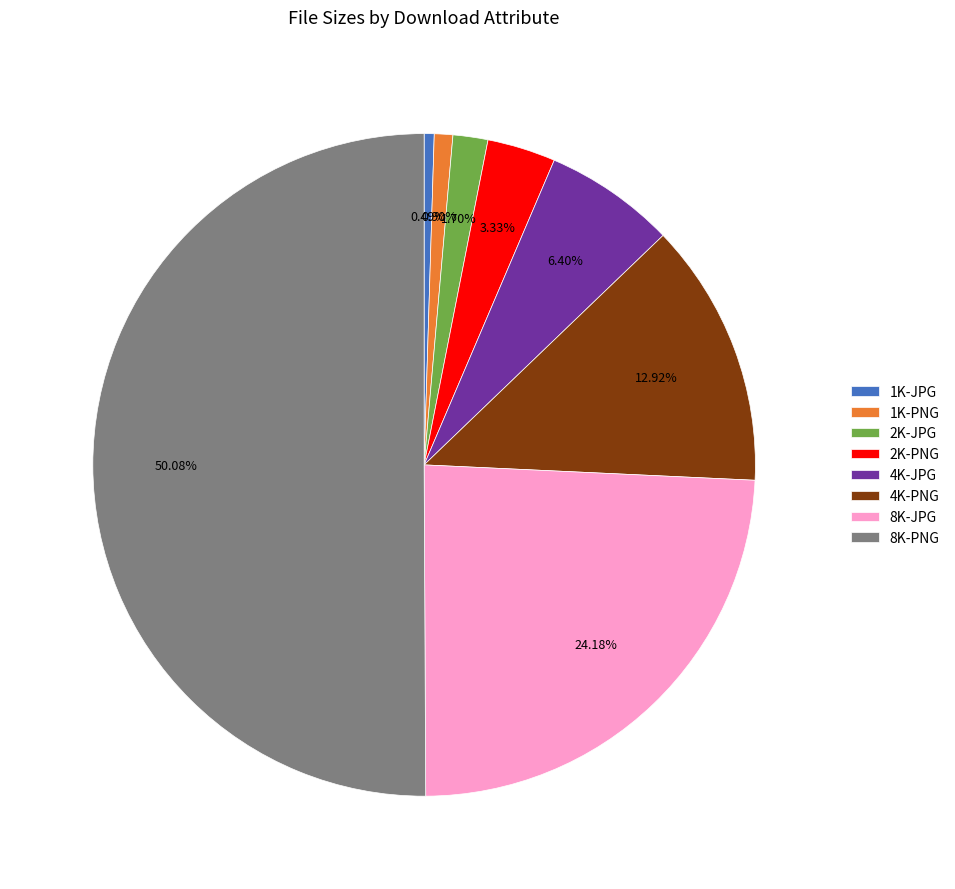

Is it true that 2K-PNG is 11% of the pie?

False